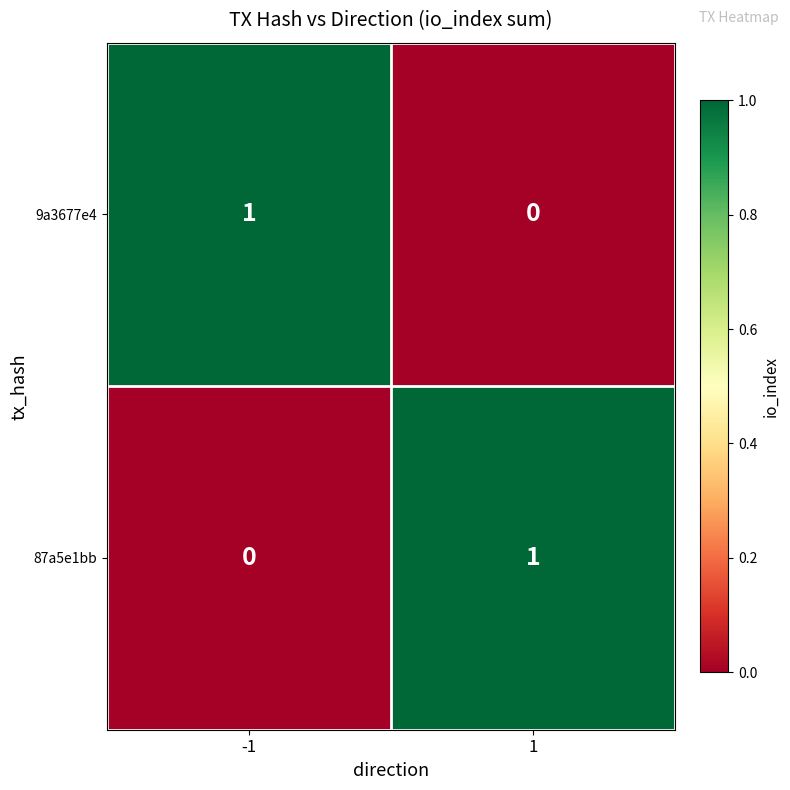

How many distinct data groups are displayed?

2